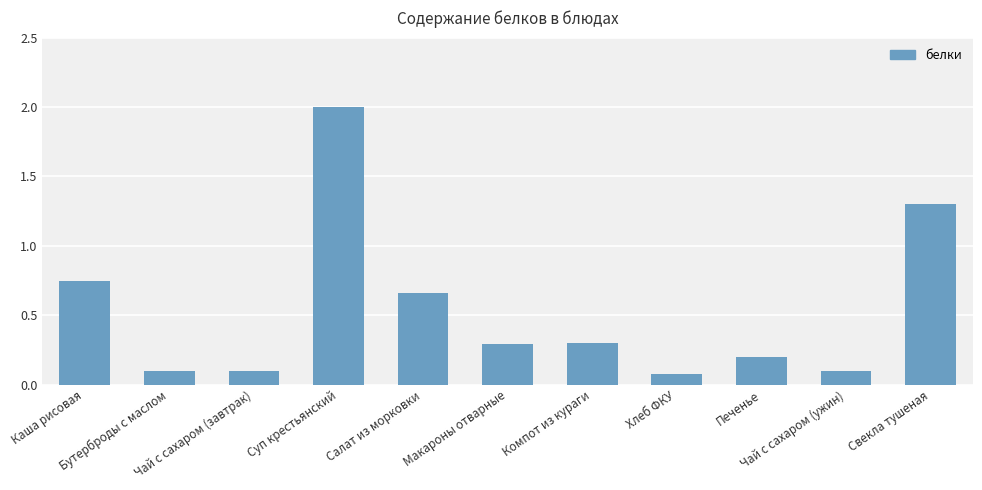

What is the sum of all values?

5.9